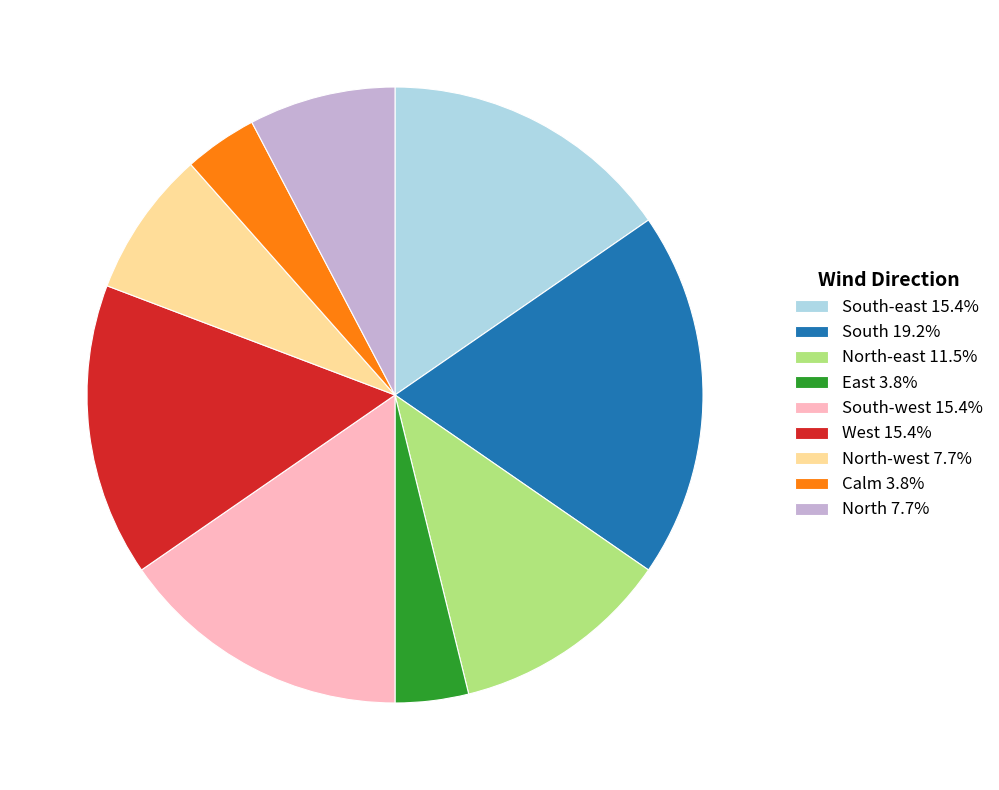

Is South-west 15.4% the majority of the pie?

No